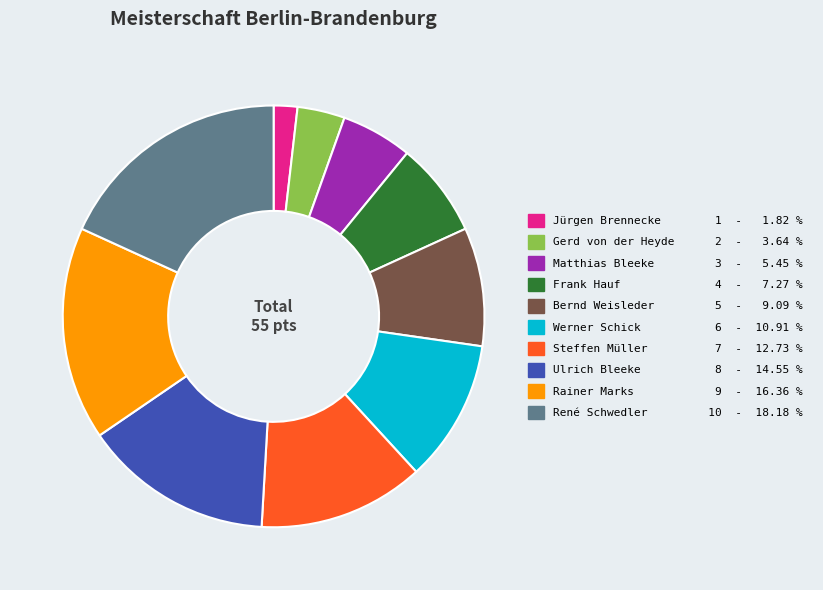

Does Rainer Marks account for over 50% of the chart?

No